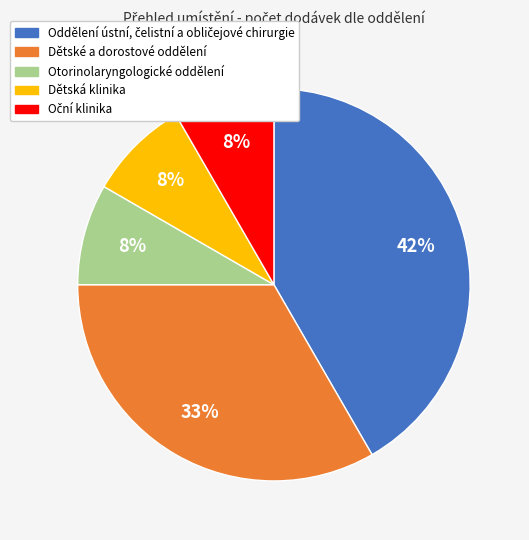

To the nearest percent, what is the average slice percentage?

20%